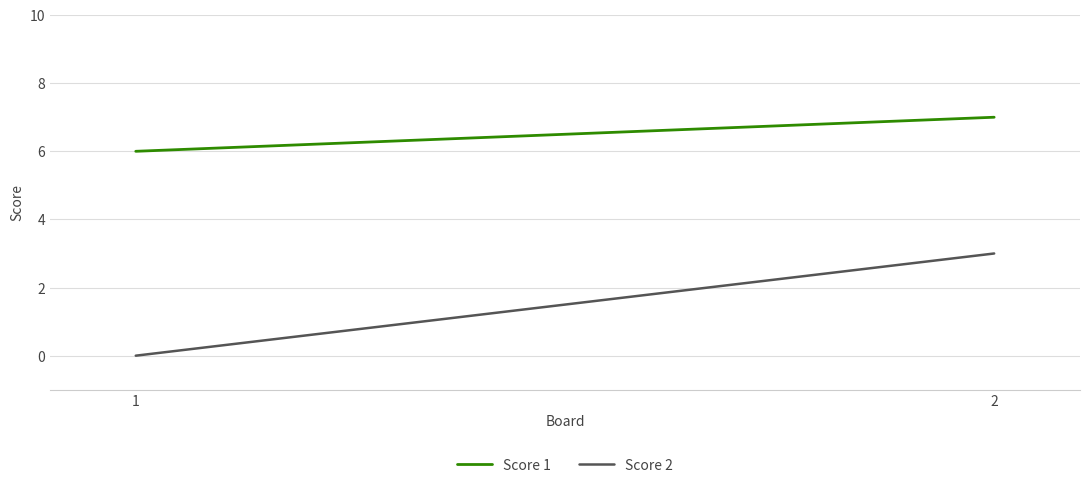

How many series are shown in this chart?

2